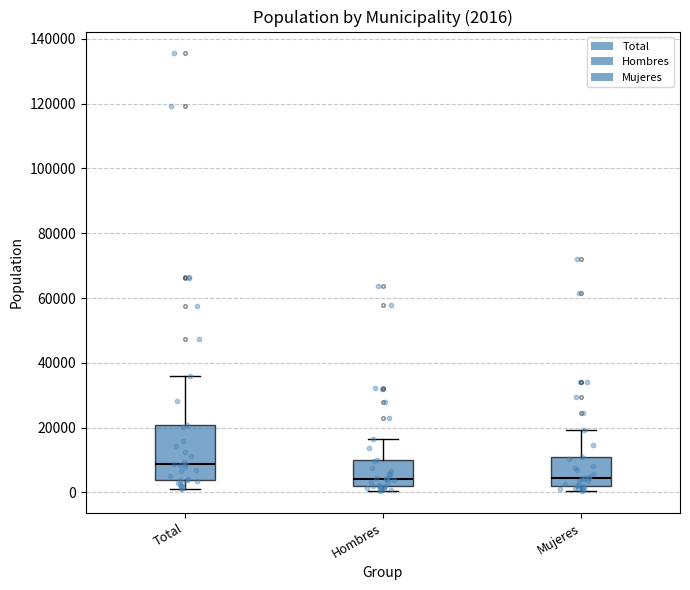

Which box's median line is the highest?

Total